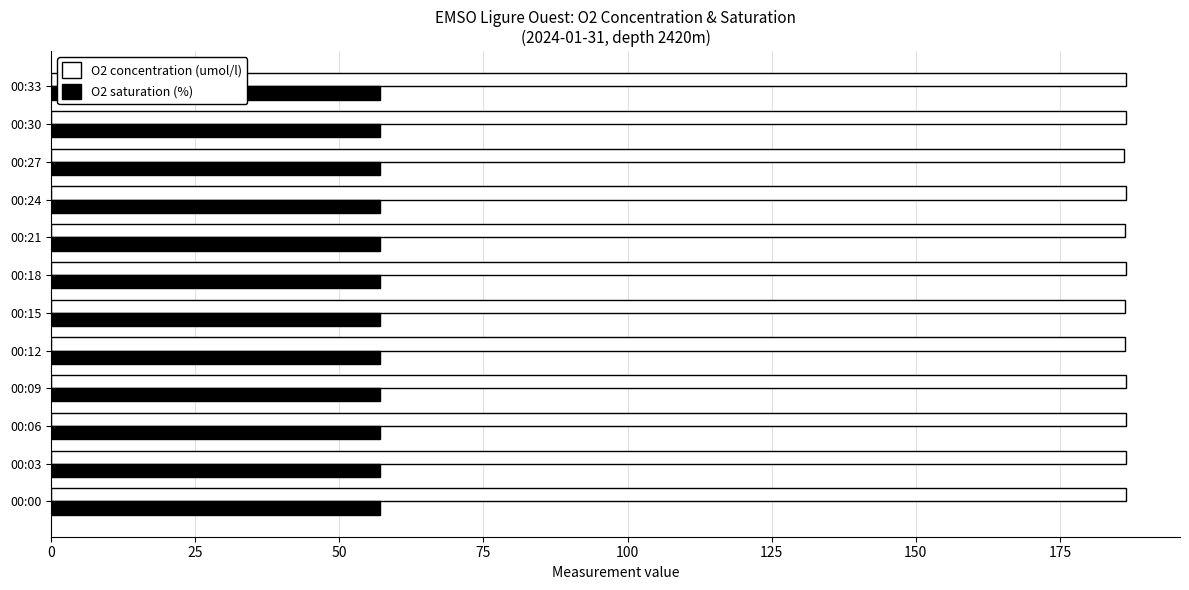

What is the difference between the highest and lowest values at 00:21?

129.2